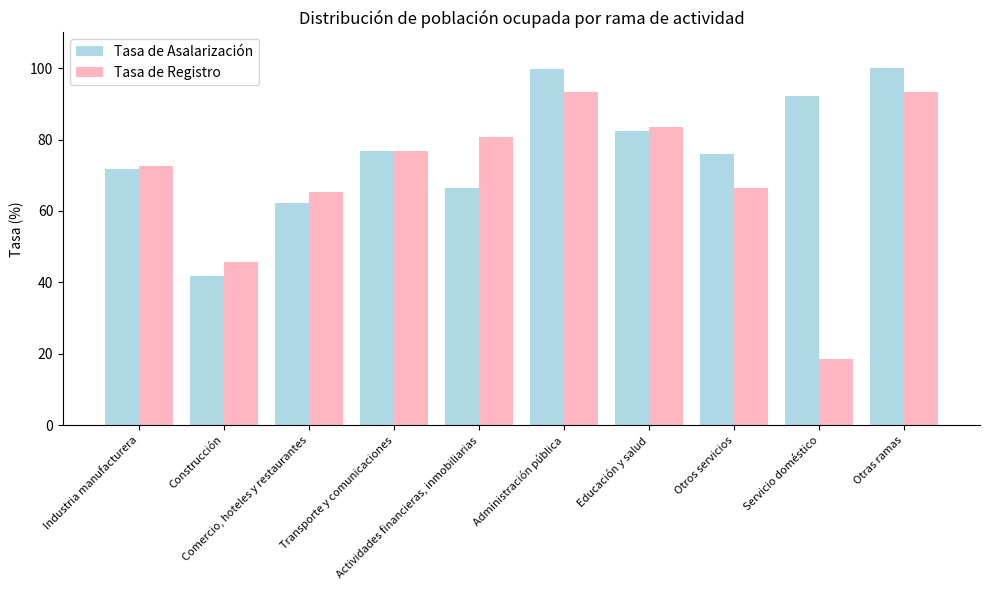

What are all the series names shown in the legend?

Tasa de Asalarización, Tasa de Registro